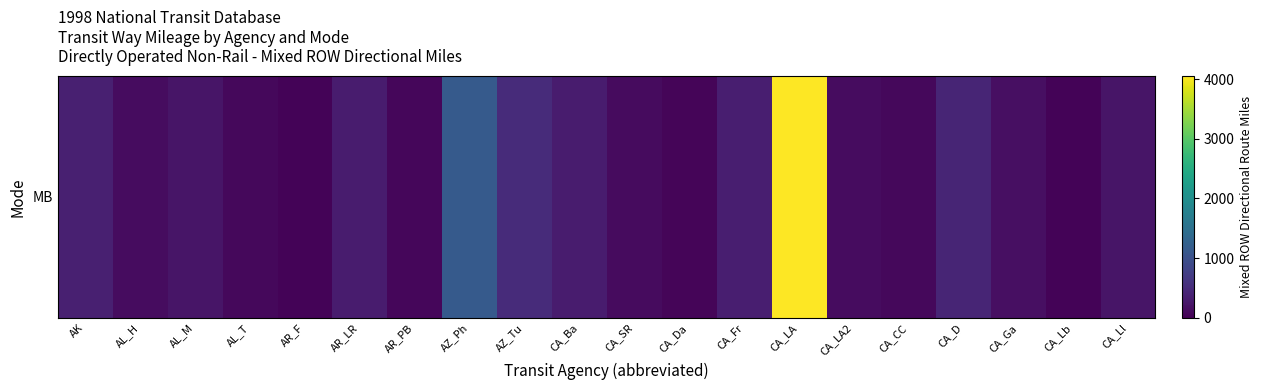

Between CA_CC and CA_SR, which is larger?

CA_SR